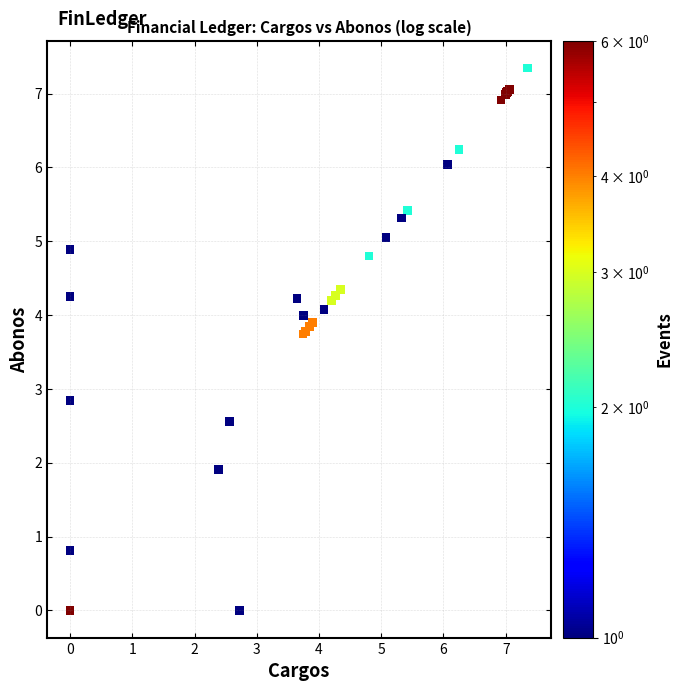

What Y value in the scatter plot is closest to 3?

2.8